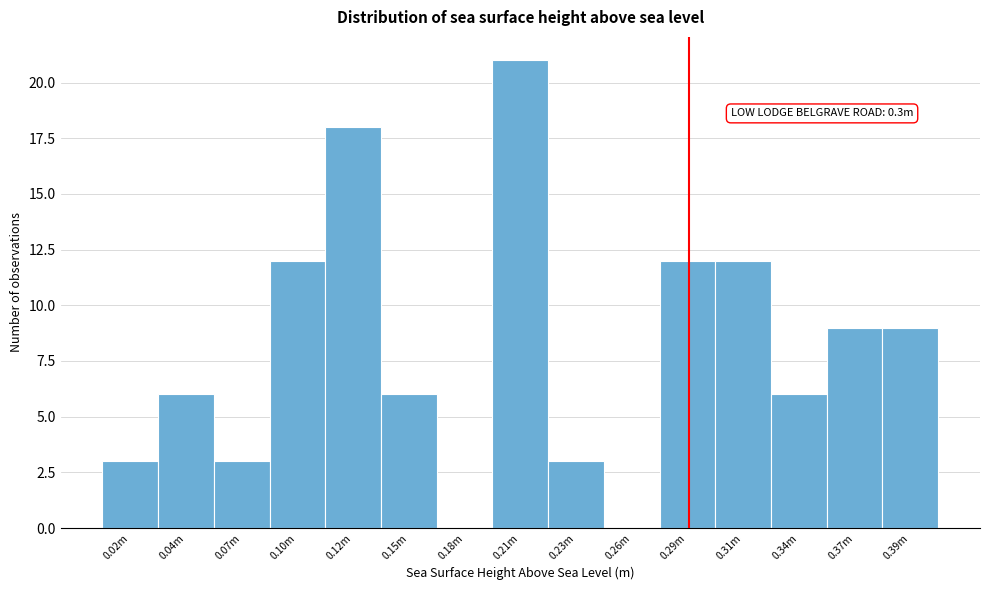

Reading left to right, list all the values displayed in this chart.

0.02m=3	0.04m=6	0.07m=3	0.10m=12	0.12m=18	0.15m=6	0.18m=0	0.21m=21	0.23m=3	0.26m=0	0.29m=12	0.31m=12	0.34m=6	0.37m=9	0.39m=9